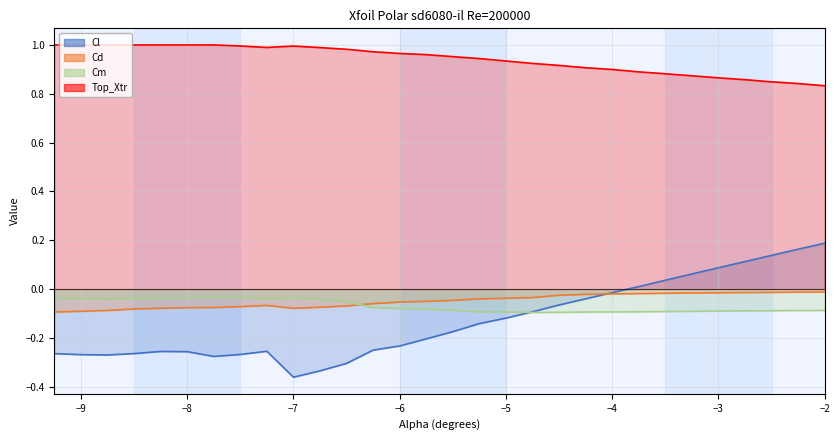

What is the sum of all Cl values?

-3.9